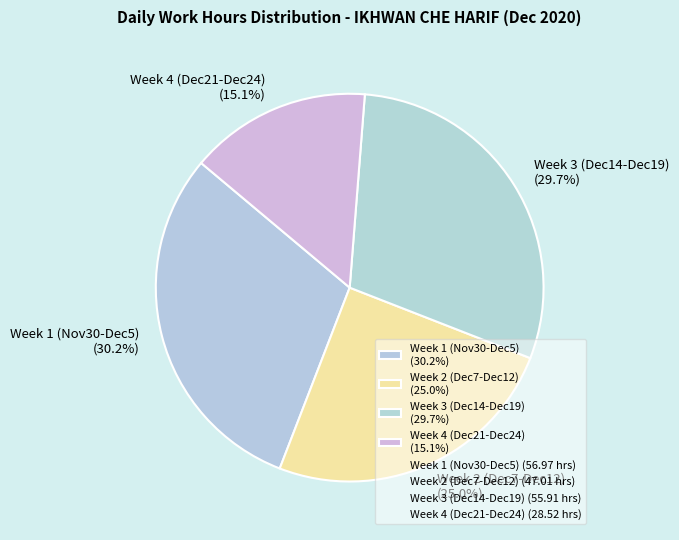

What is the largest slice in the pie chart?

Week 1 (Nov30-Dec5) (30.2%)